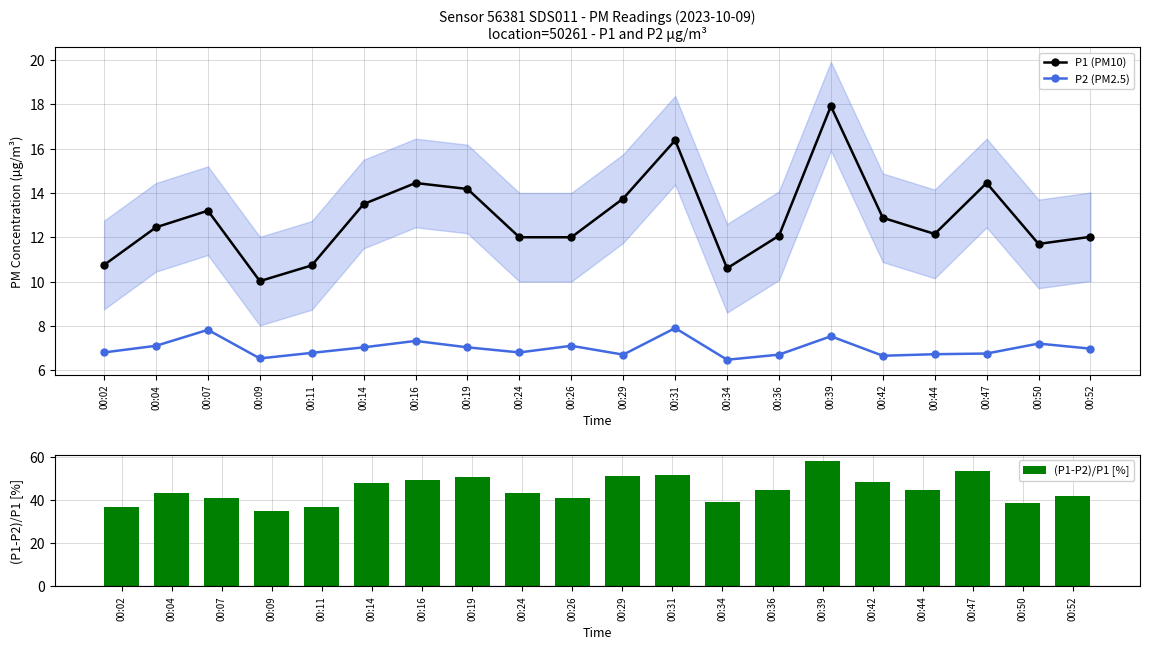

What is the value of the P2 (PM2.5) point at the 13th from the left?

6.5